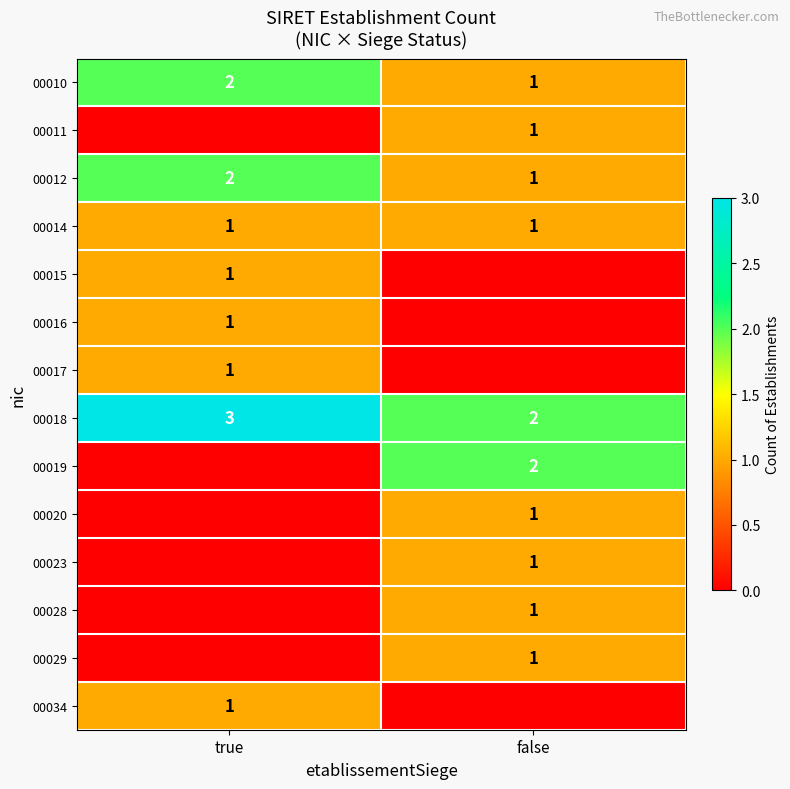

How many categories are shown in the chart?

2